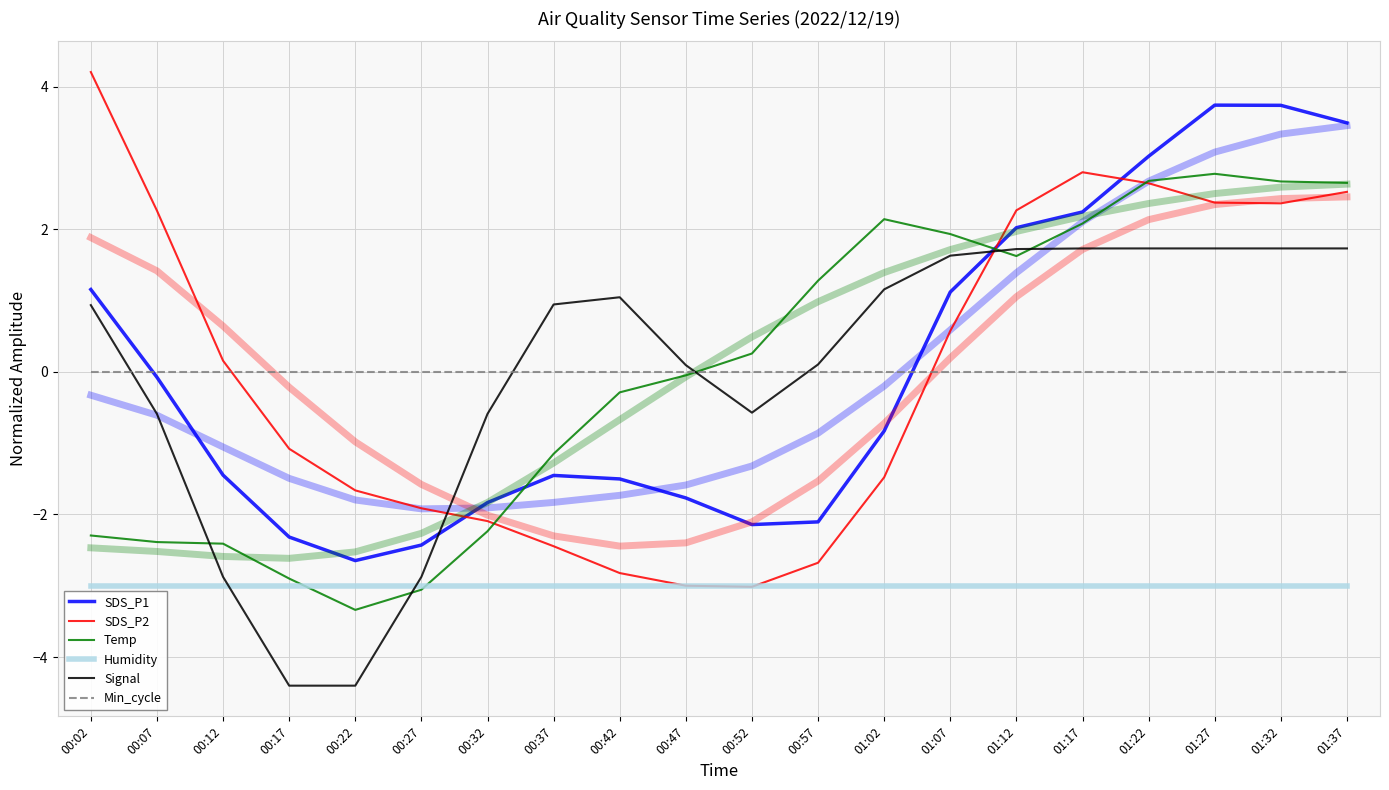

What is the difference between the maximum and minimum values in the Temp series?

6.1